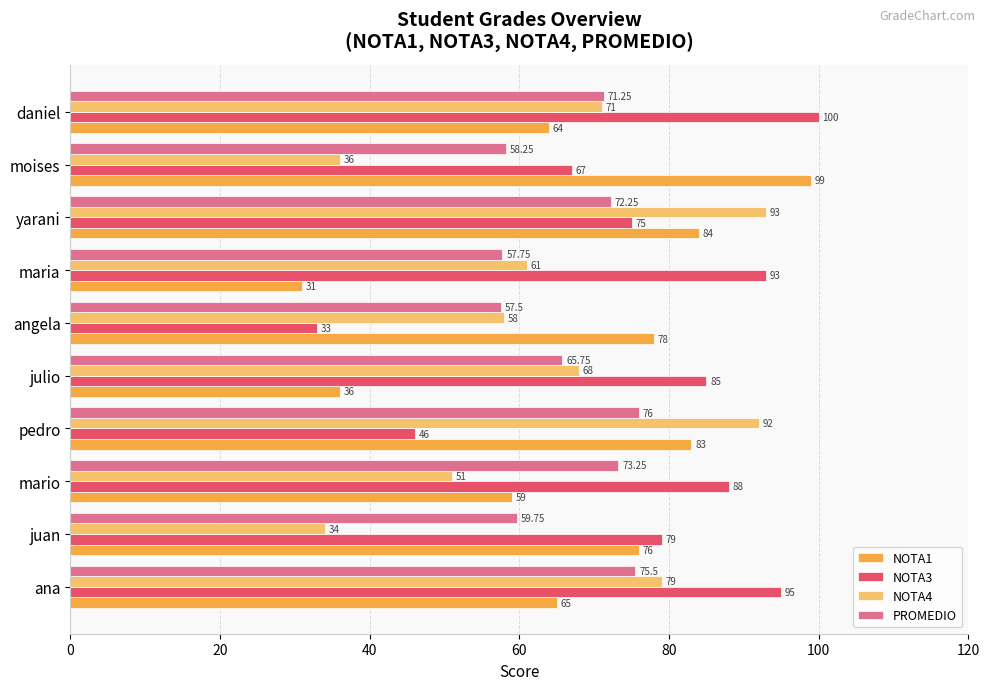

Rank the categories by NOTA1 value from highest to lowest.

moises, yarani, pedro, angela, juan, ana, daniel, mario, julio, maria